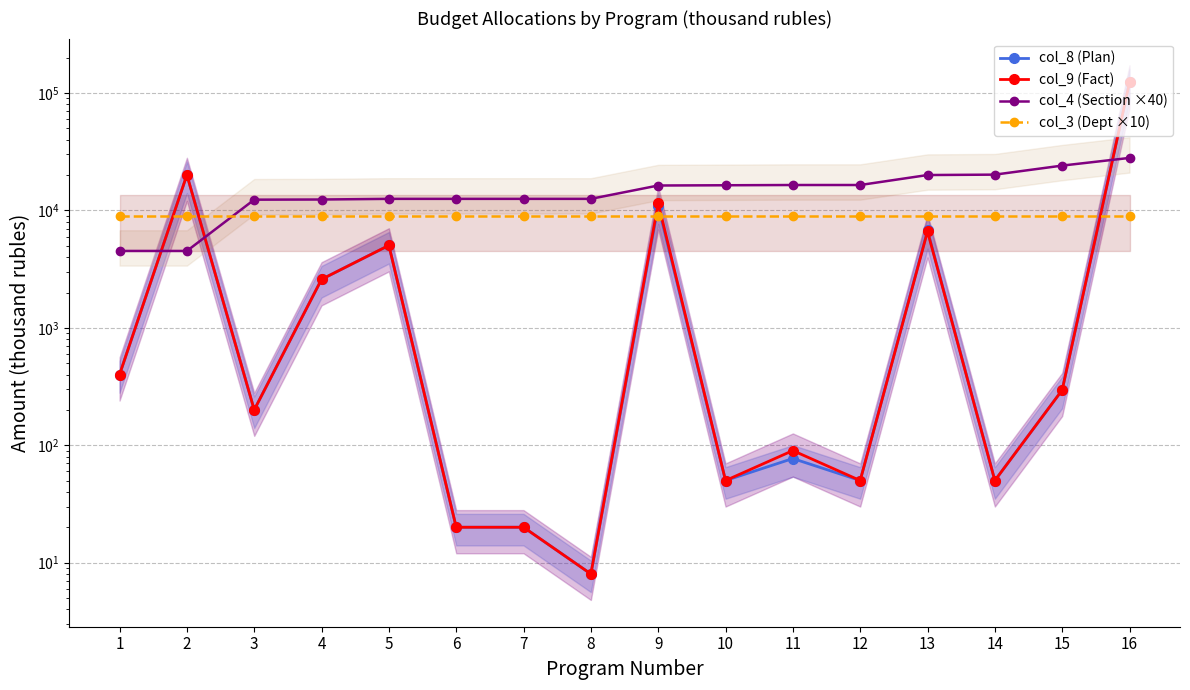

True or false: col_8 (Plan) has more than 0 points higher than both neighbors.

True